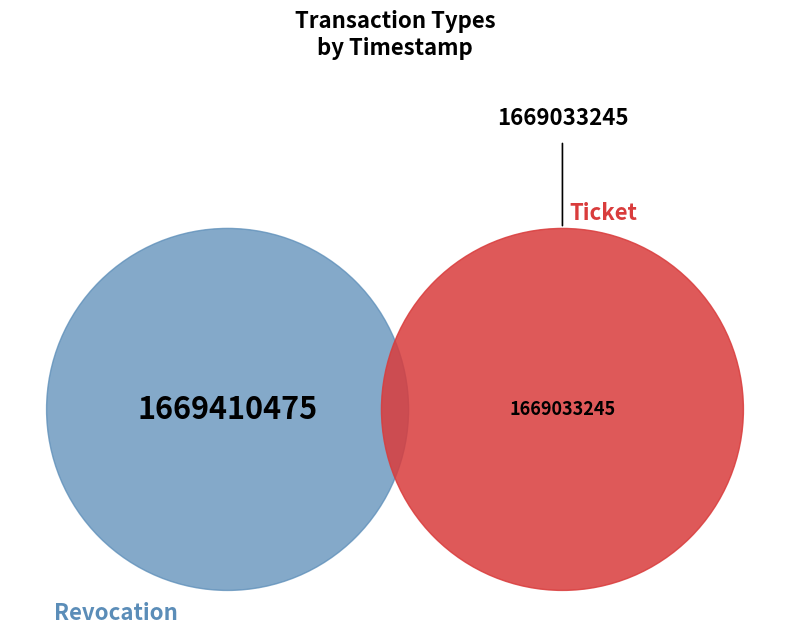

Does Revocation represent more than half of the total?

Yes